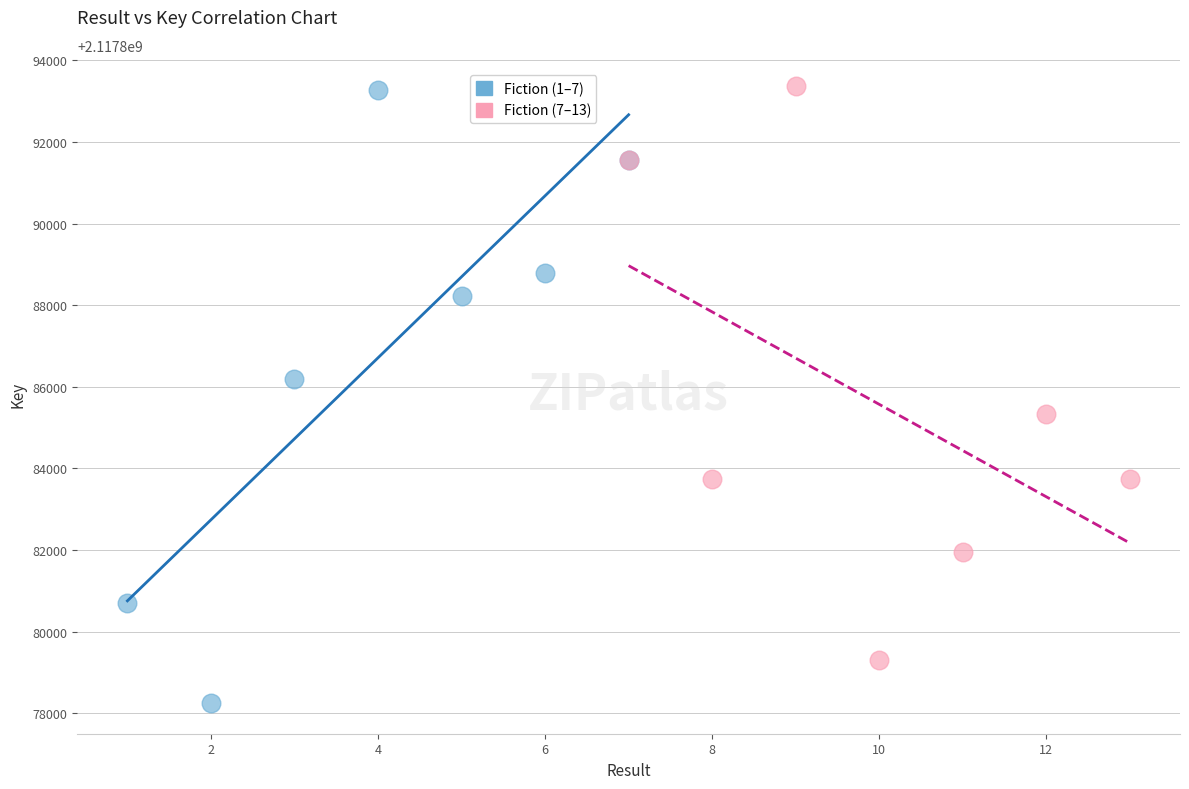

What are all the series names shown in the legend?

Fiction (1–7), Fiction (7–13)